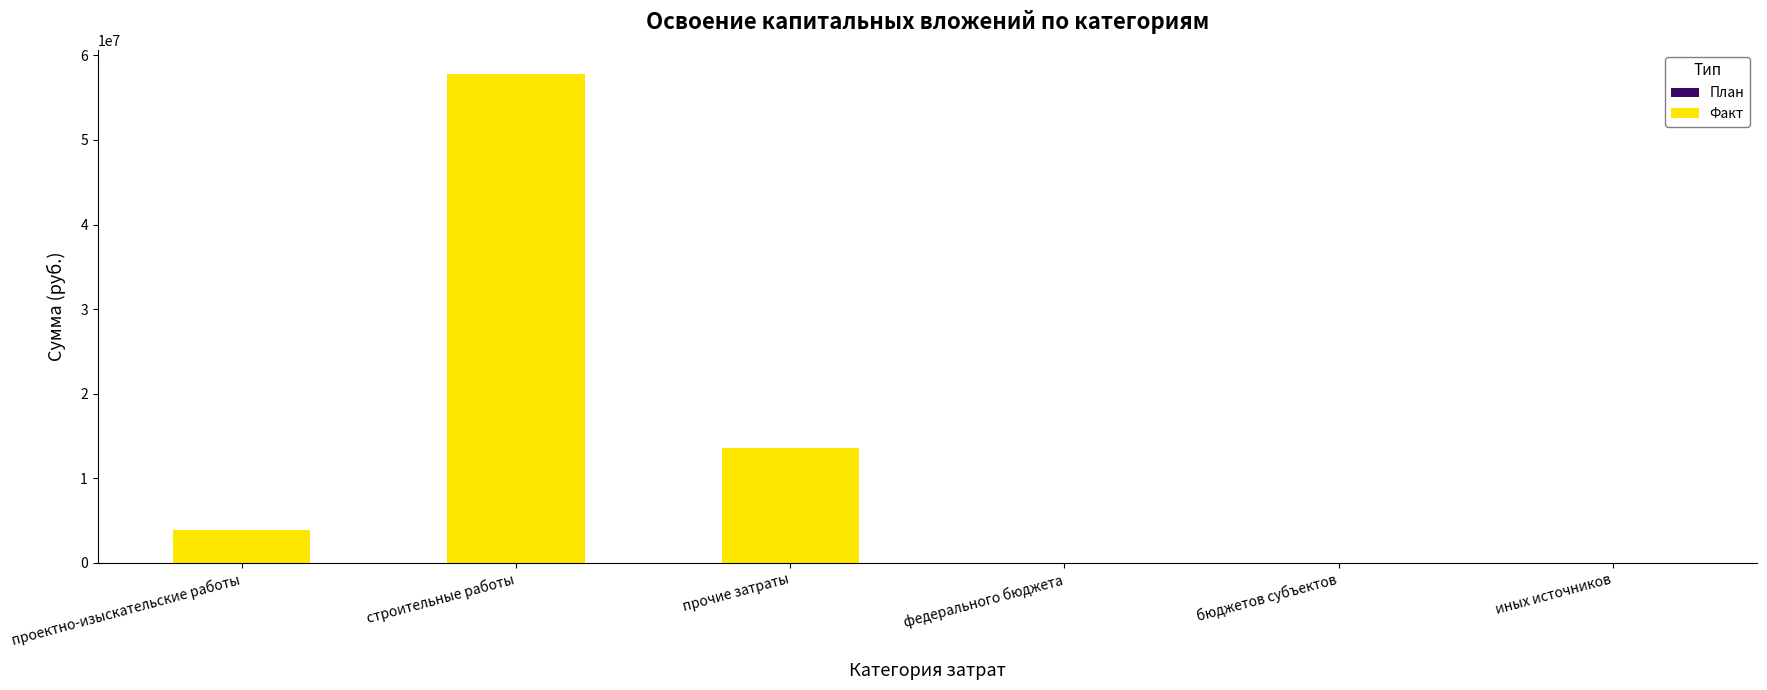

Between бюджетов субъектов and прочие затраты, which is larger?

прочие затраты